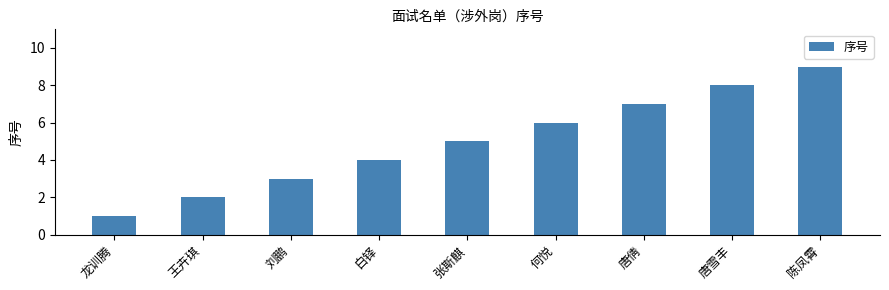

What position from the right is 陈凤霄?

1